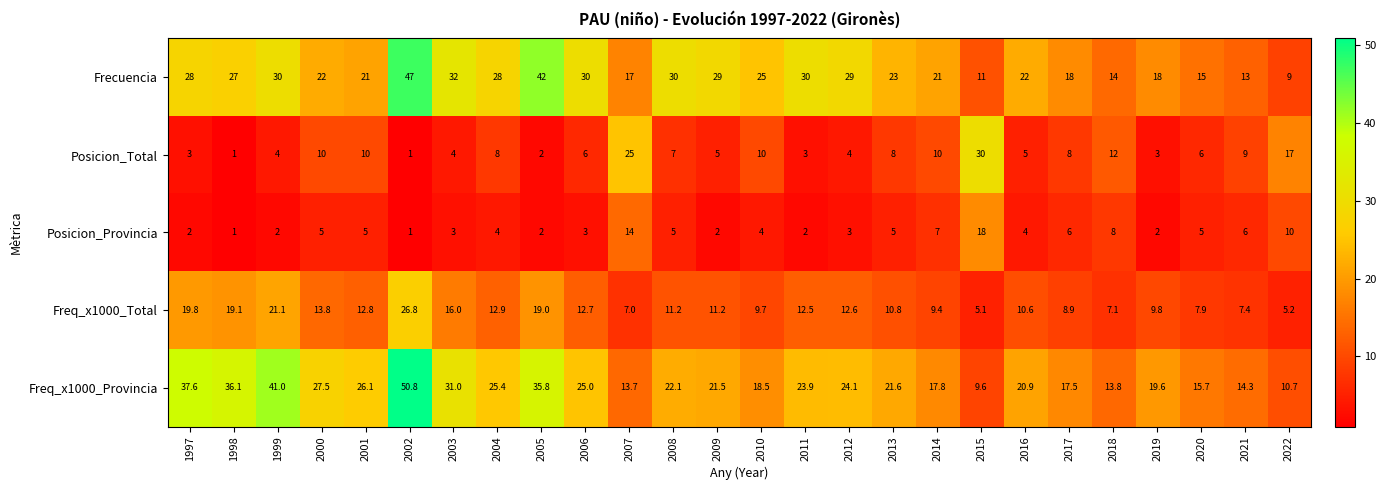

What is the difference between the second highest and second lowest values in the Frecuencia series?

31.0